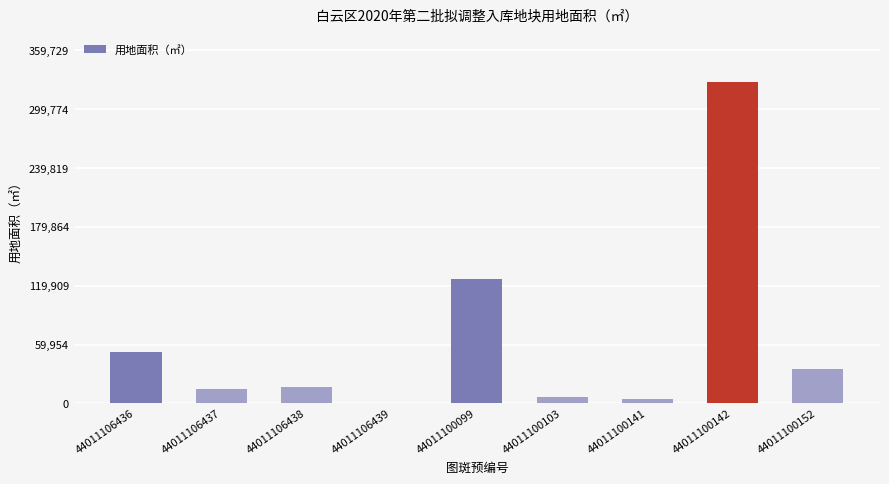

Where is the data nearest to the value 163744?

44011100099